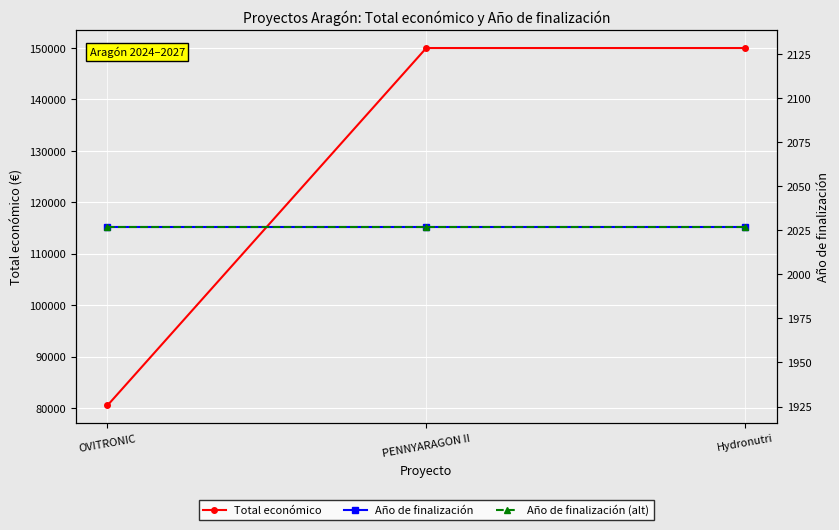

At which category is the sum across all series the highest?

PENNYARAGON II